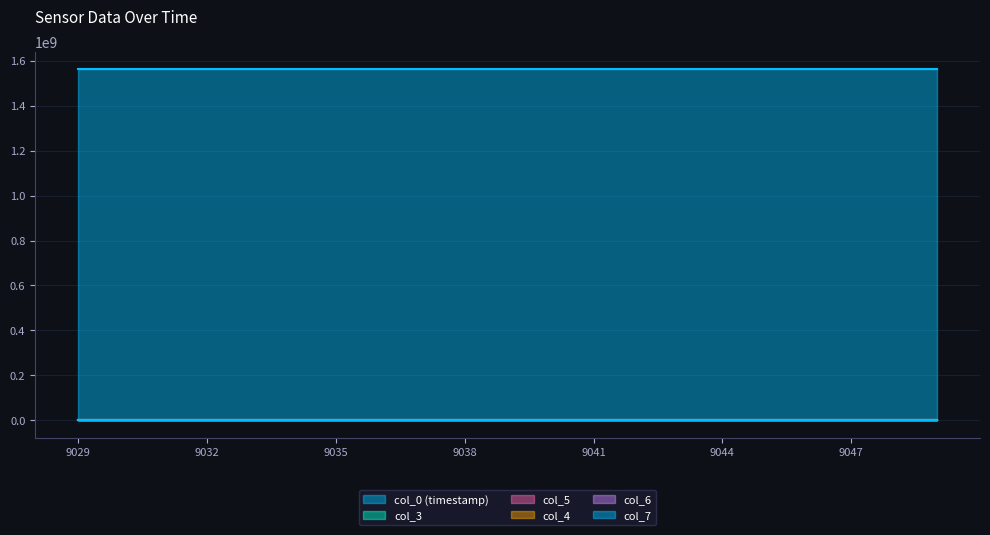

Which category has the highest value in the col_3 series?

9049